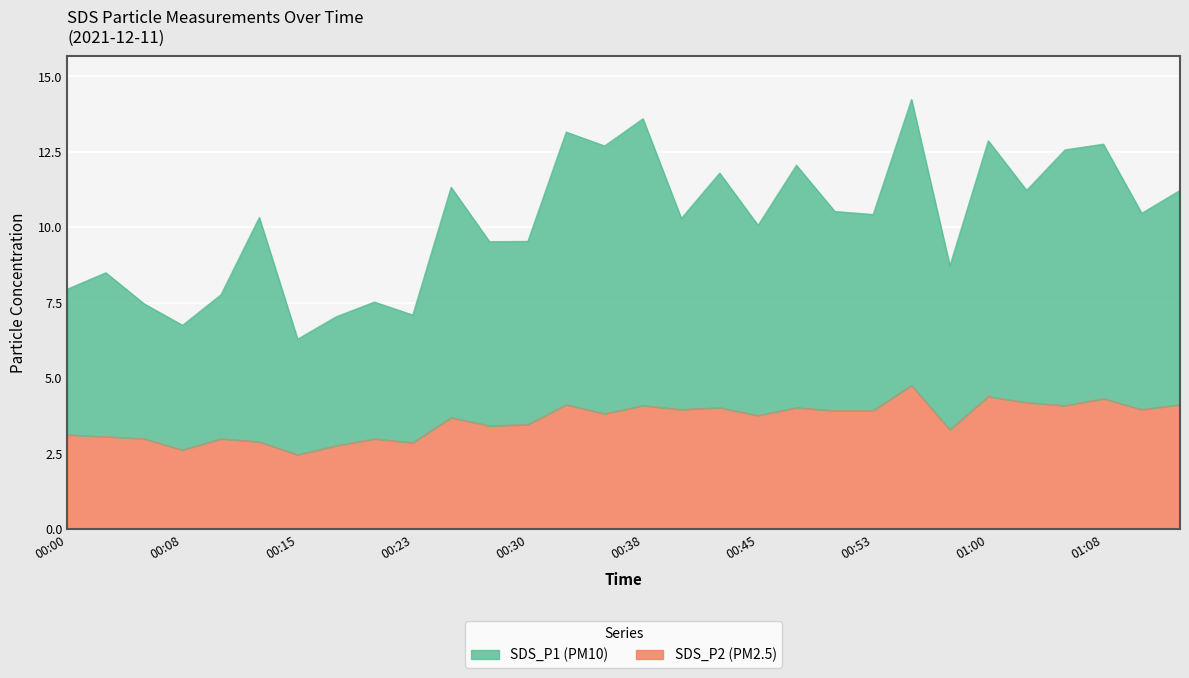

What value does the SDS_P2 series have at 00:15?

2.5